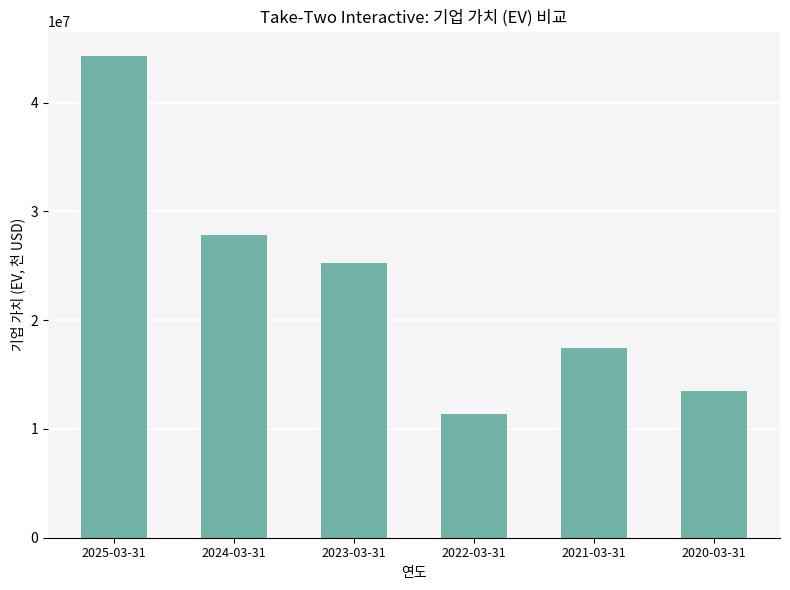

The chart shows a value of 13461826 at 2020-03-31. True or false?

True